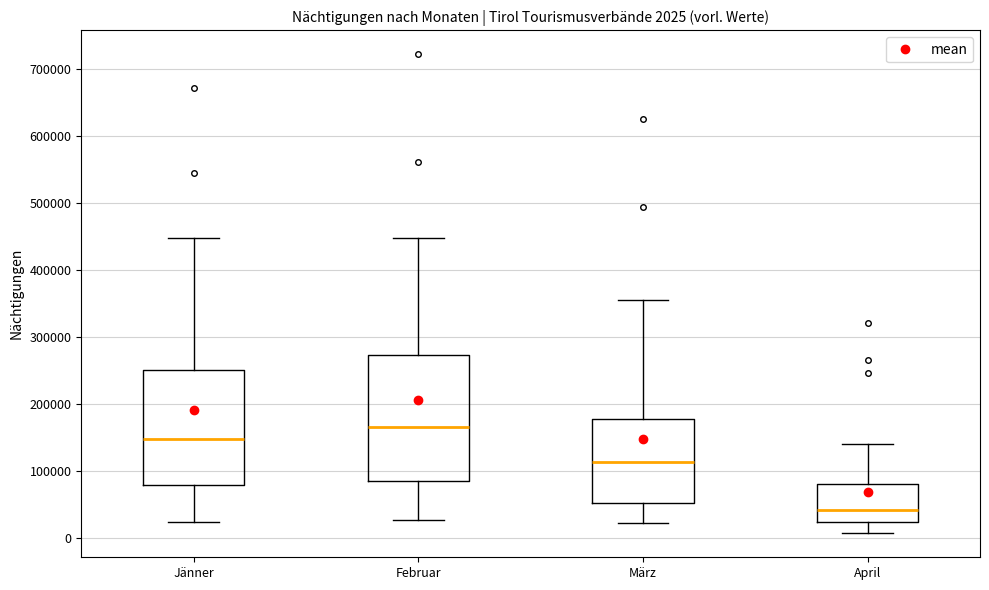

Which box has the highest median line?

Februar